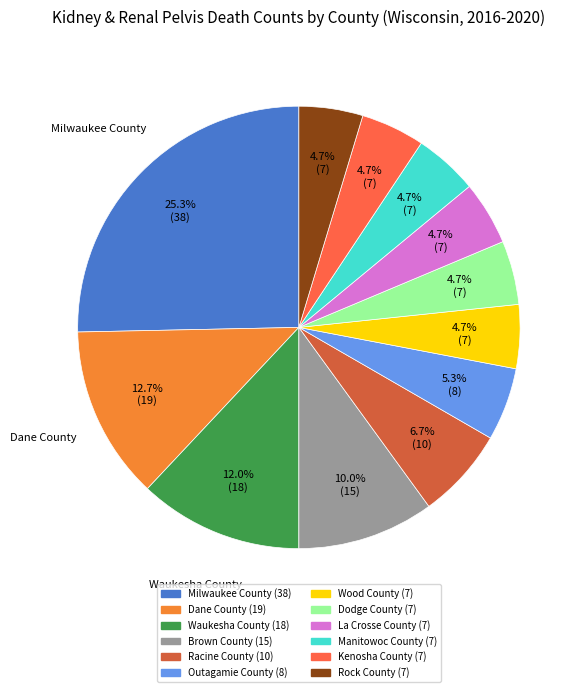

What percentage is the Rock County slice, to the nearest percent?

5%